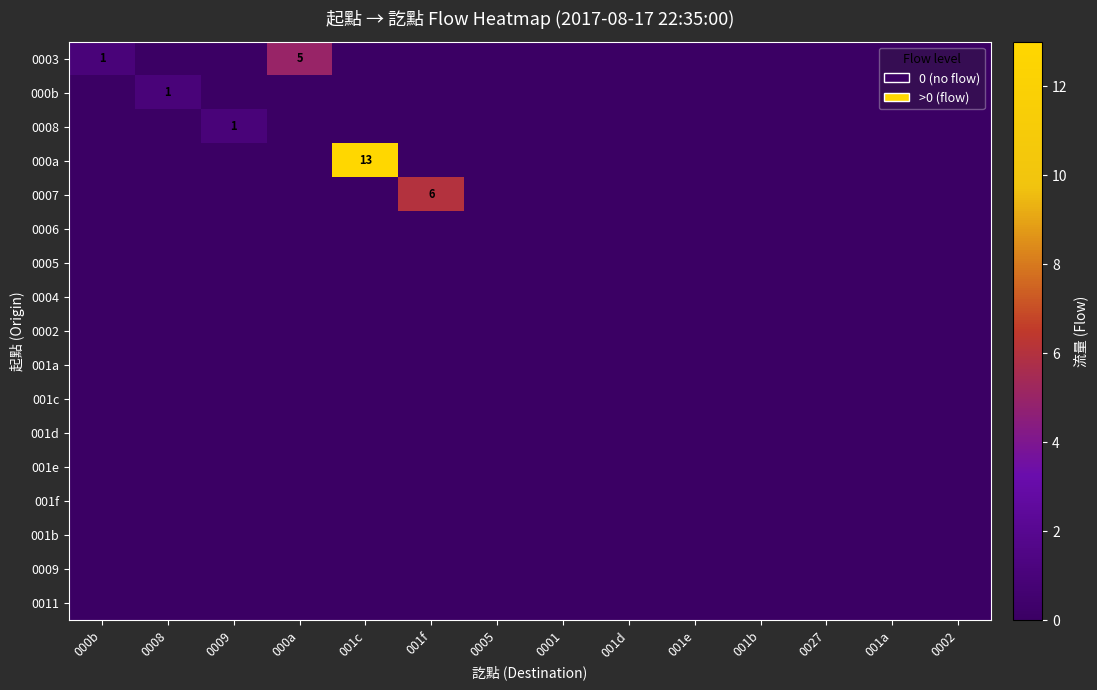

How many data points does each series have?

14